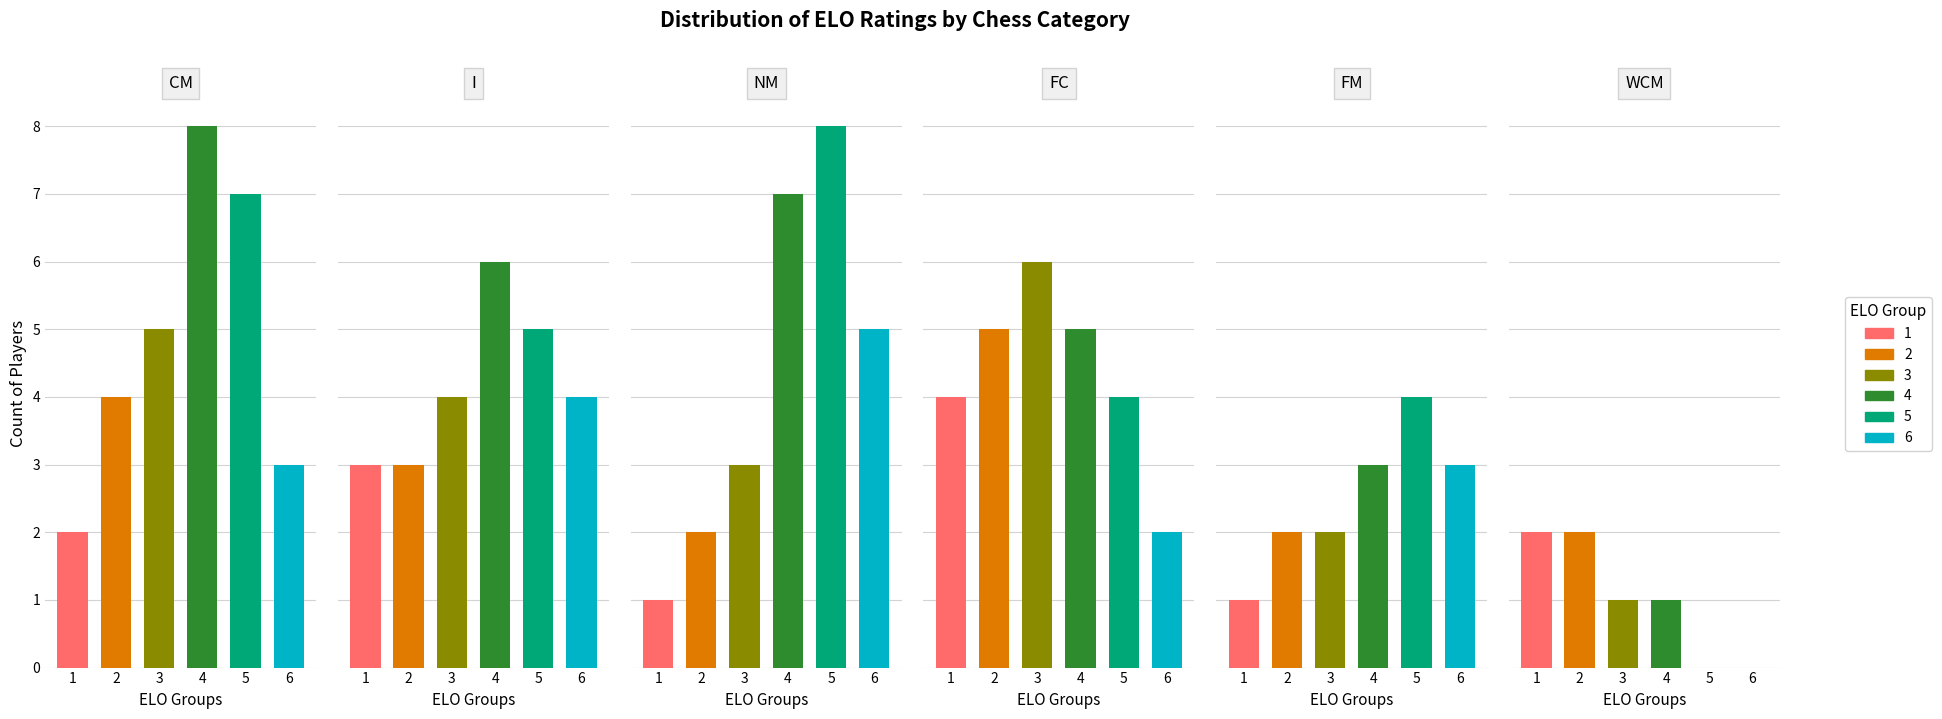

Is it true that I equals 3 at 1?

True